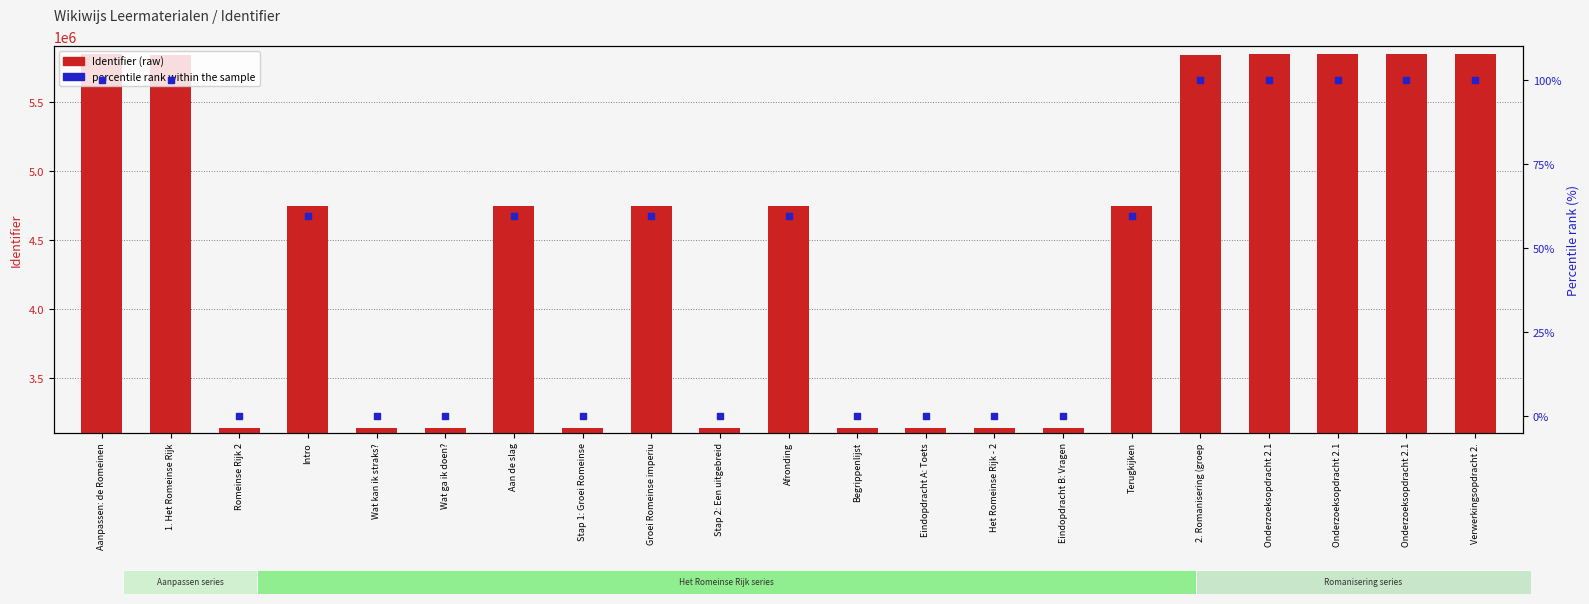

Which series has the largest Y range (max minus min)?

Identifier (raw)